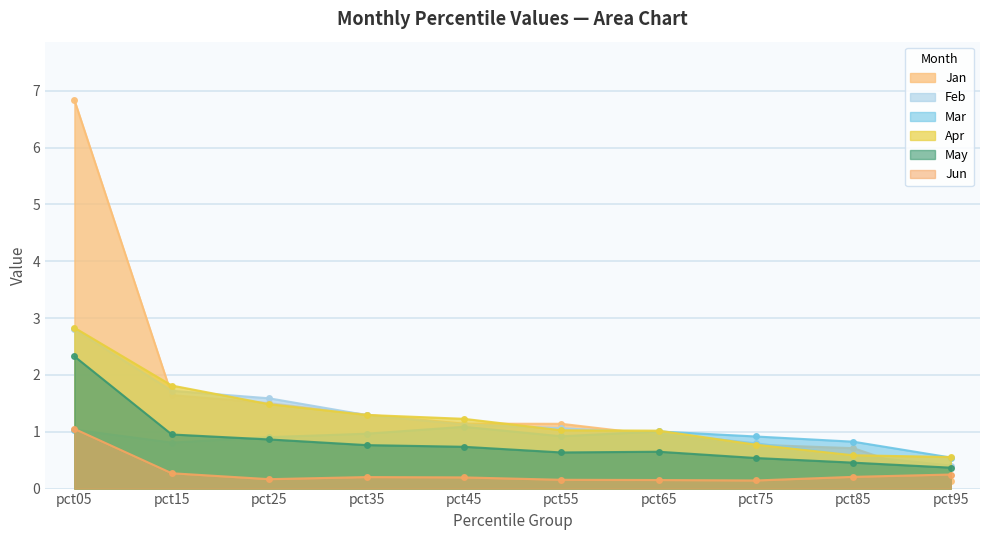

The value of Mar at pct95 is 0.8. True or false?

False